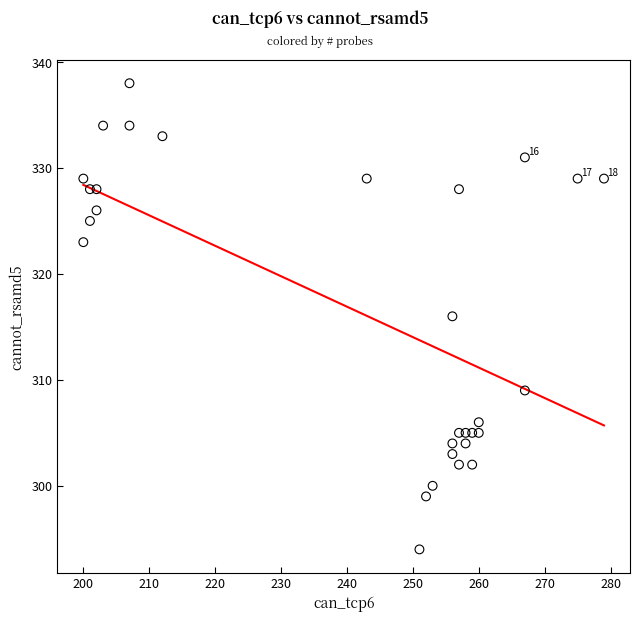

What is the range of Y values (max minus min)?

44